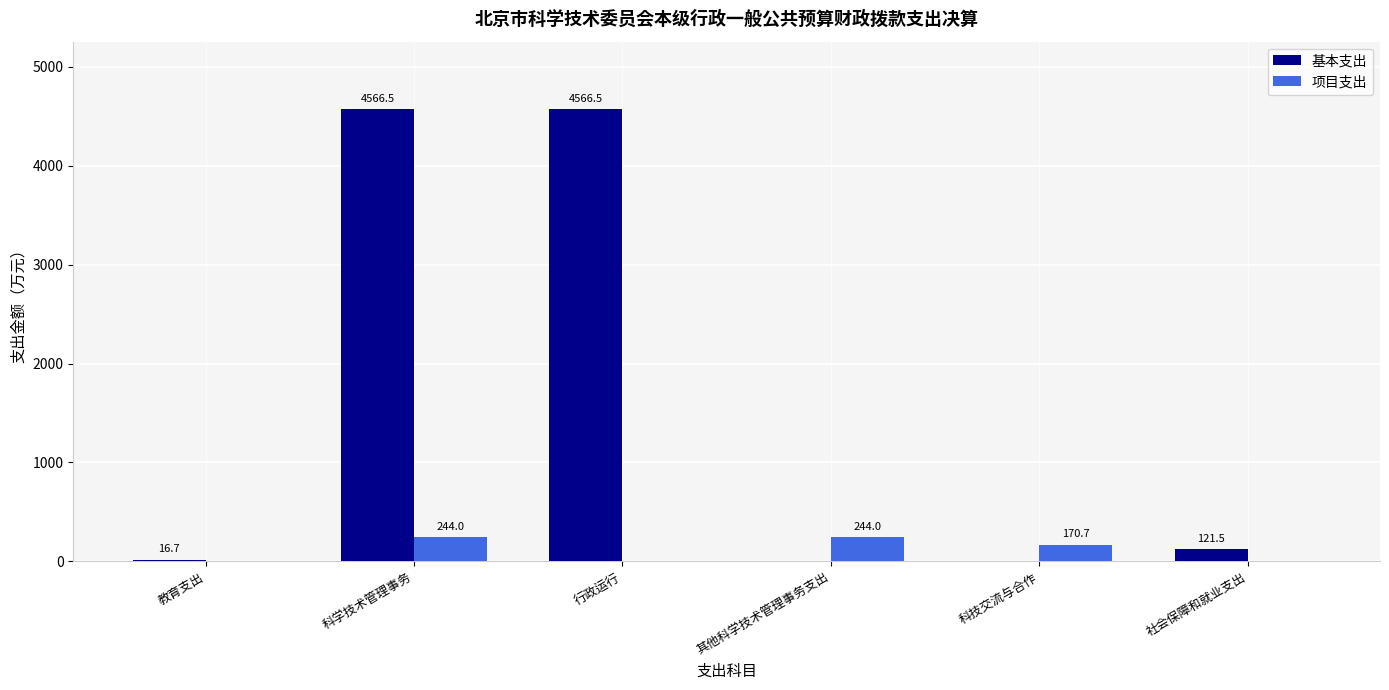

Reading left to right, what are all the values shown in this chart?

基本支出: 16.7	4566.5	4566.5	0.0	0.0	121.5
项目支出: 0.0	244.0	0.0	244.0	170.7	0.0